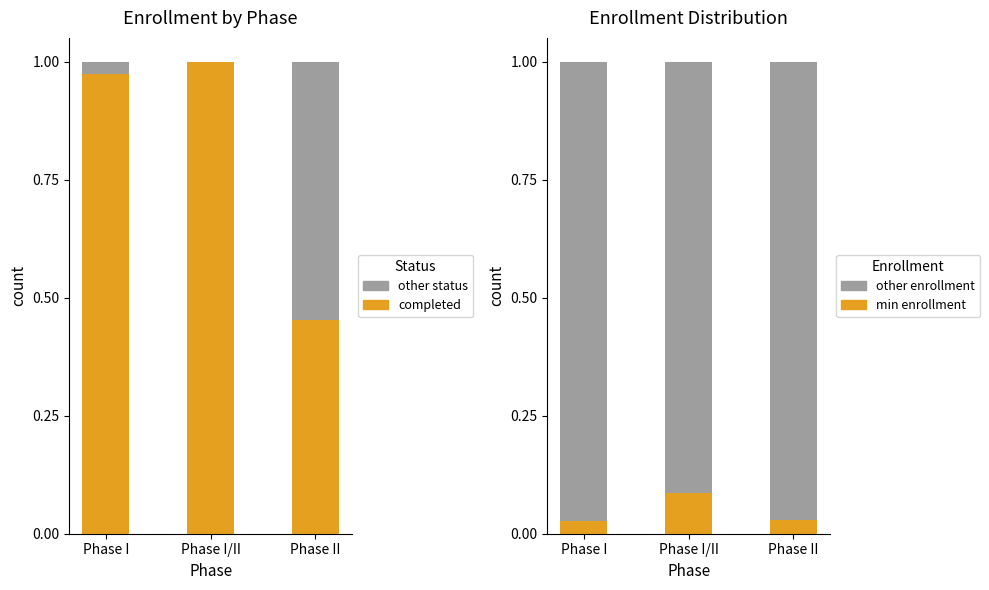

The value of other enrollment at Phase I/II is 1.6. True or false?

False